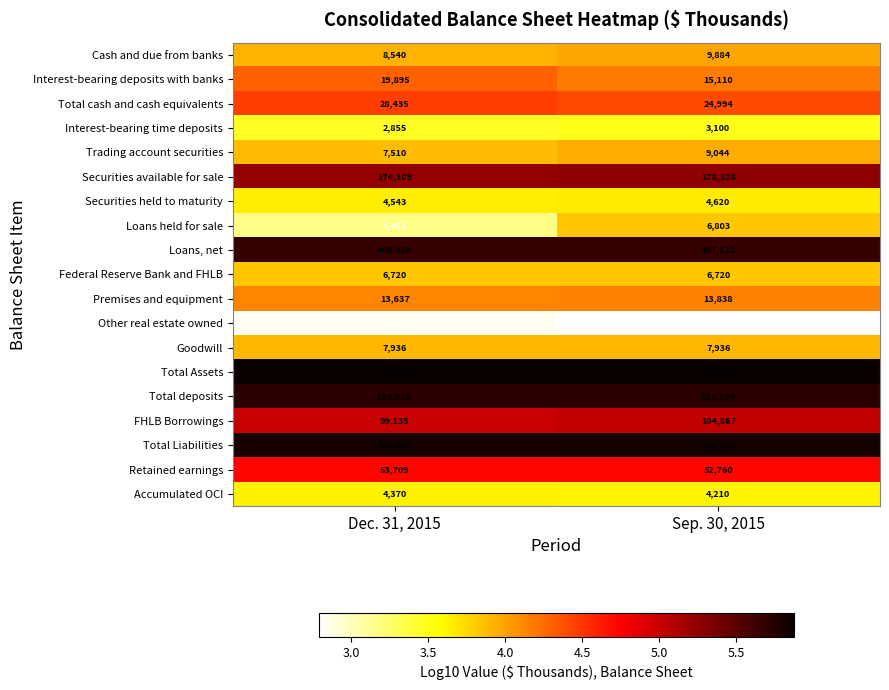

Is it true that Total Liabilities equals 163194 at Sep. 30, 2015?

False